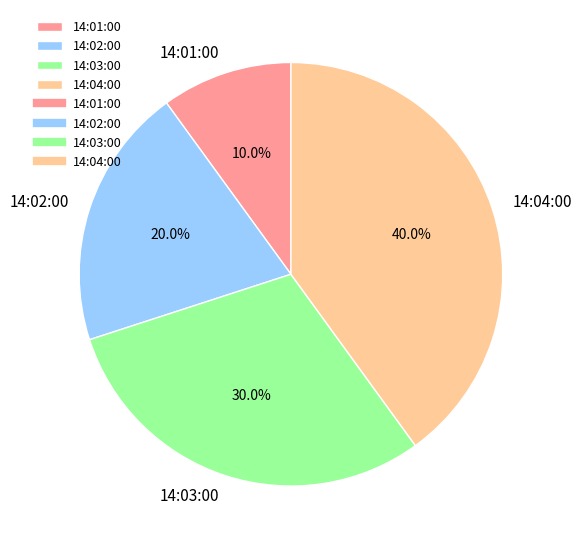

Is 14:02:00 the majority of the pie?

No